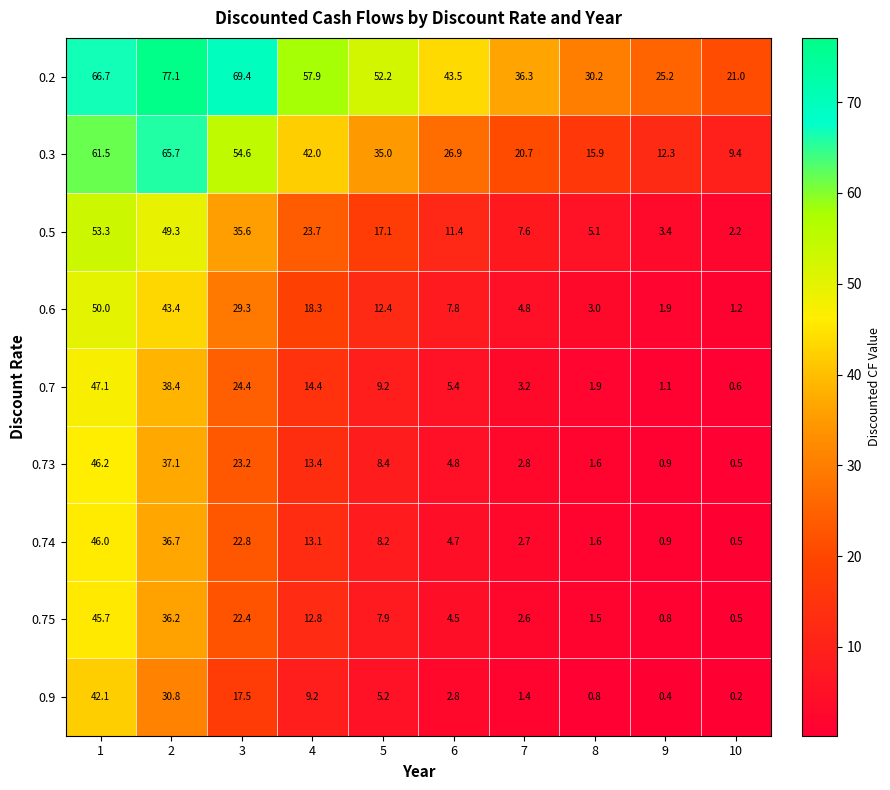

The 0.2 series shows 99.4 at 4. True or false?

False